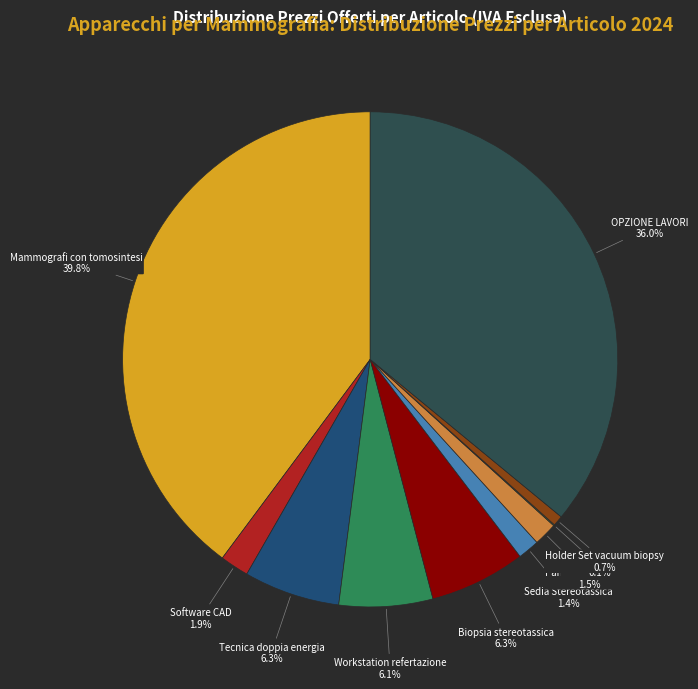

Is there any slice that represents more than half of the pie?

No